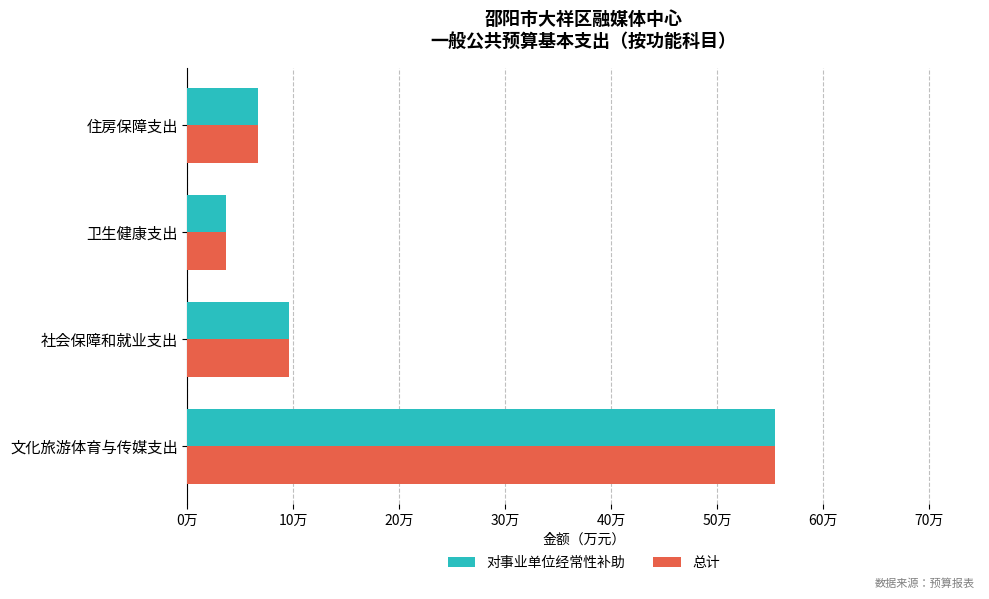

What are all the series names shown in the legend?

对事业单位经常性补助, 总计